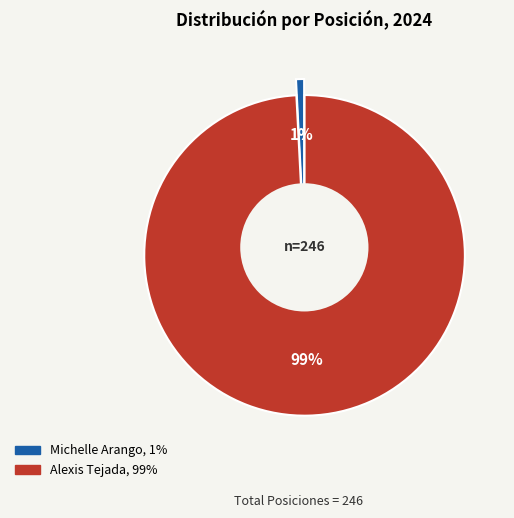

Is there a majority slice in this chart?

Yes